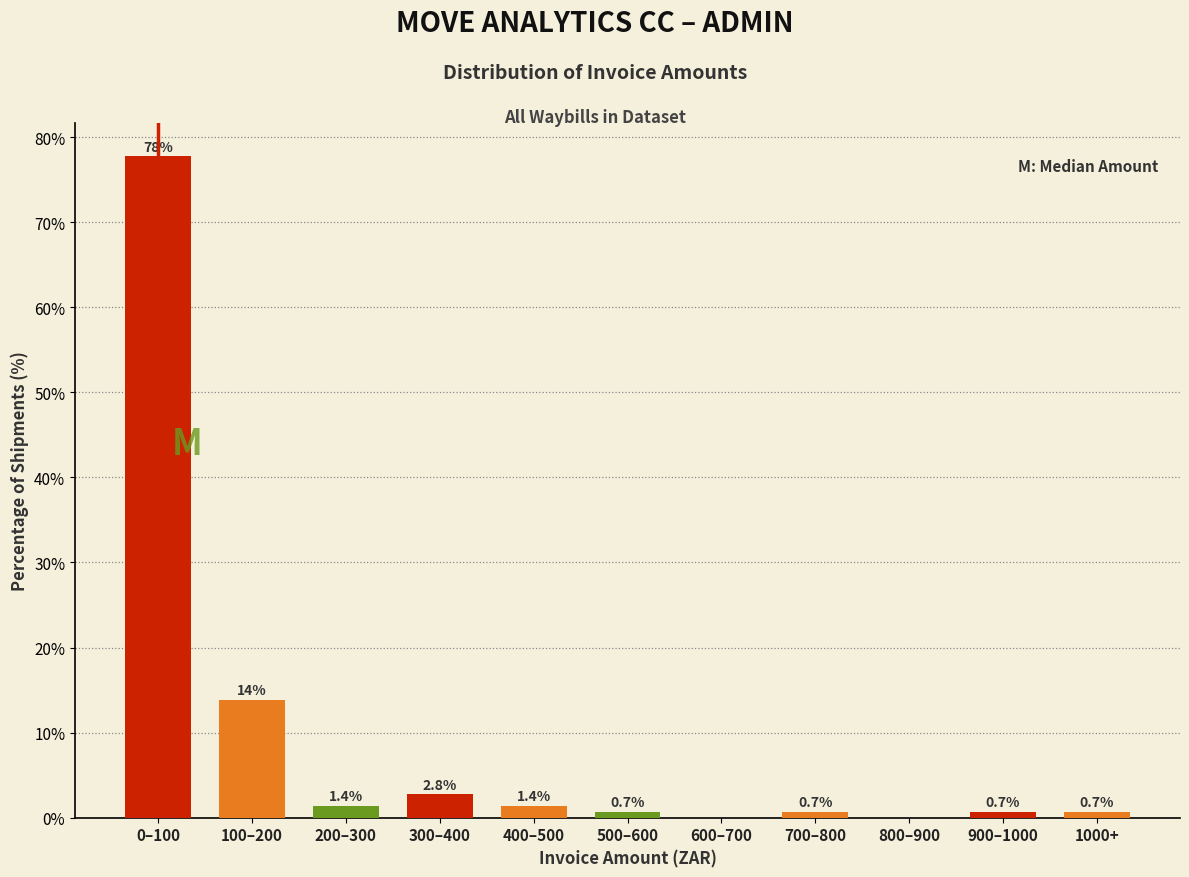

Reading left to right, what are all the values shown in this chart?

0–100=77.8	100–200=13.9	200–300=1.4	300–400=2.8	400–500=1.4	500–600=0.7	600–700=0.0	700–800=0.7	800–900=0.0	900–1000=0.7	1000+=0.7